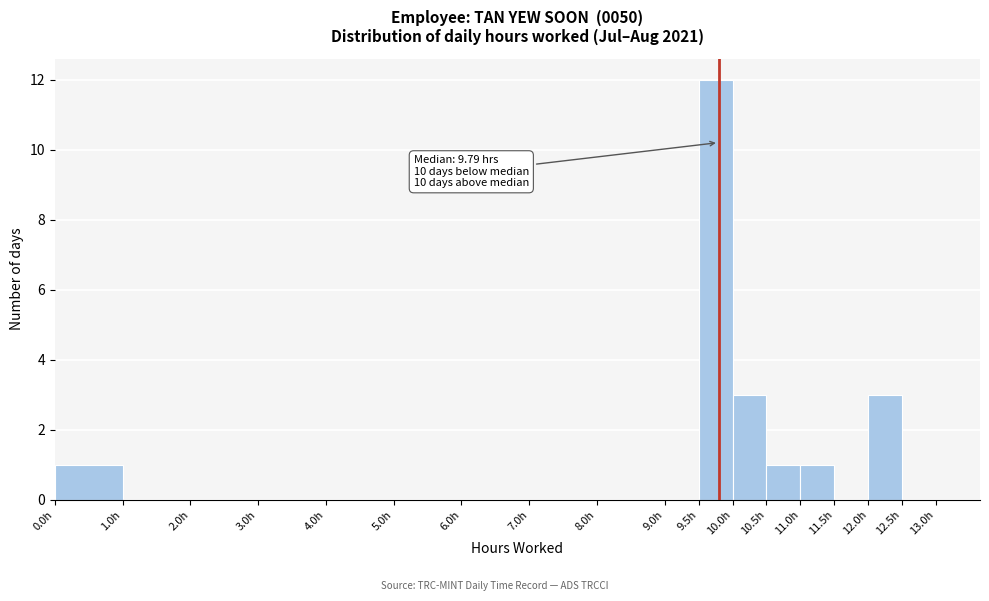

Which range on the x-axis has the tallest bar?

9.5 to 10.0